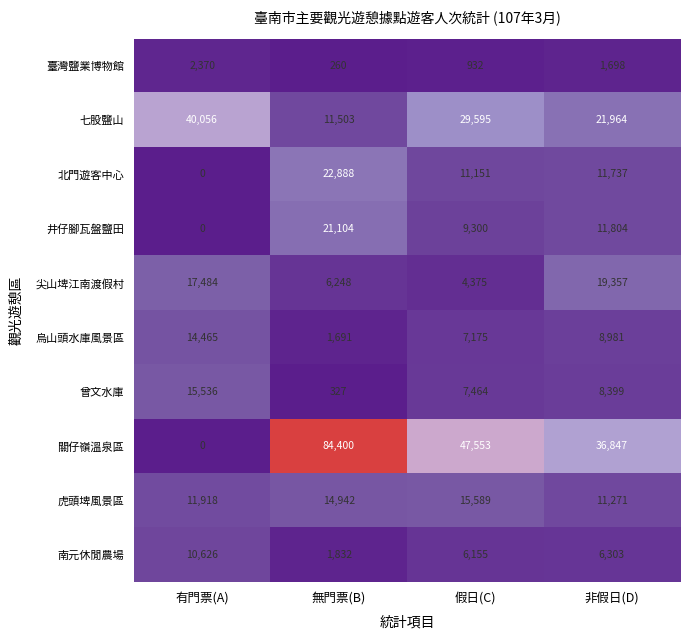

What is the sum of the 北門遊客中心 values at 無門票(B) and 非假日(D)?

34625